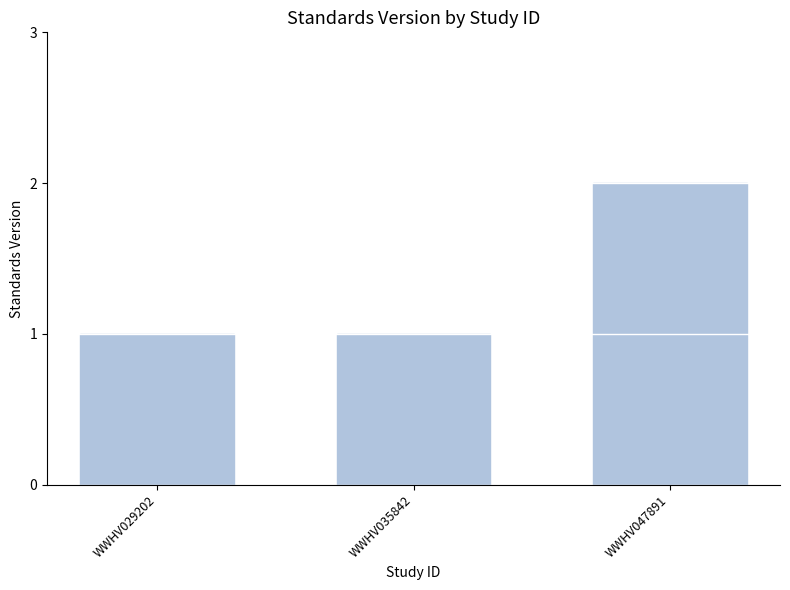

What is the sum of all values?

4